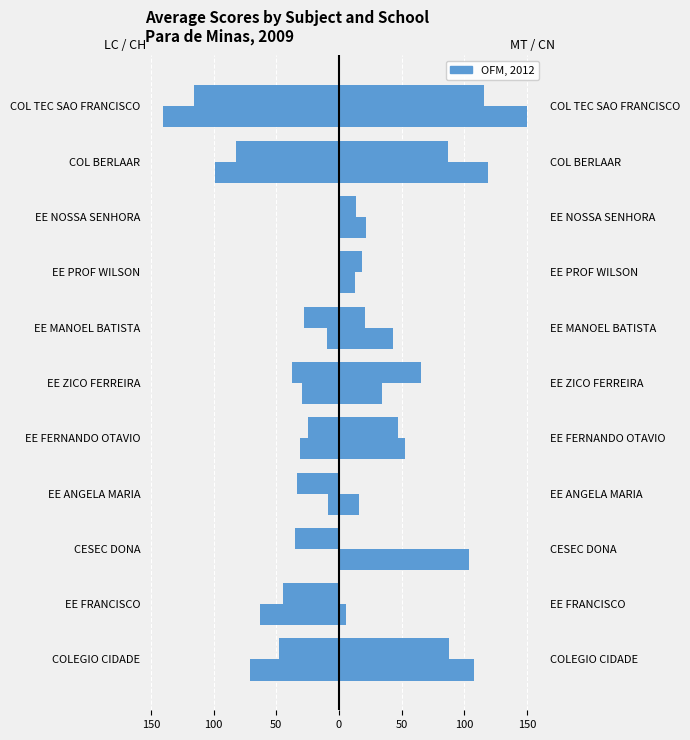

How many values in media_CN are below zero?

1